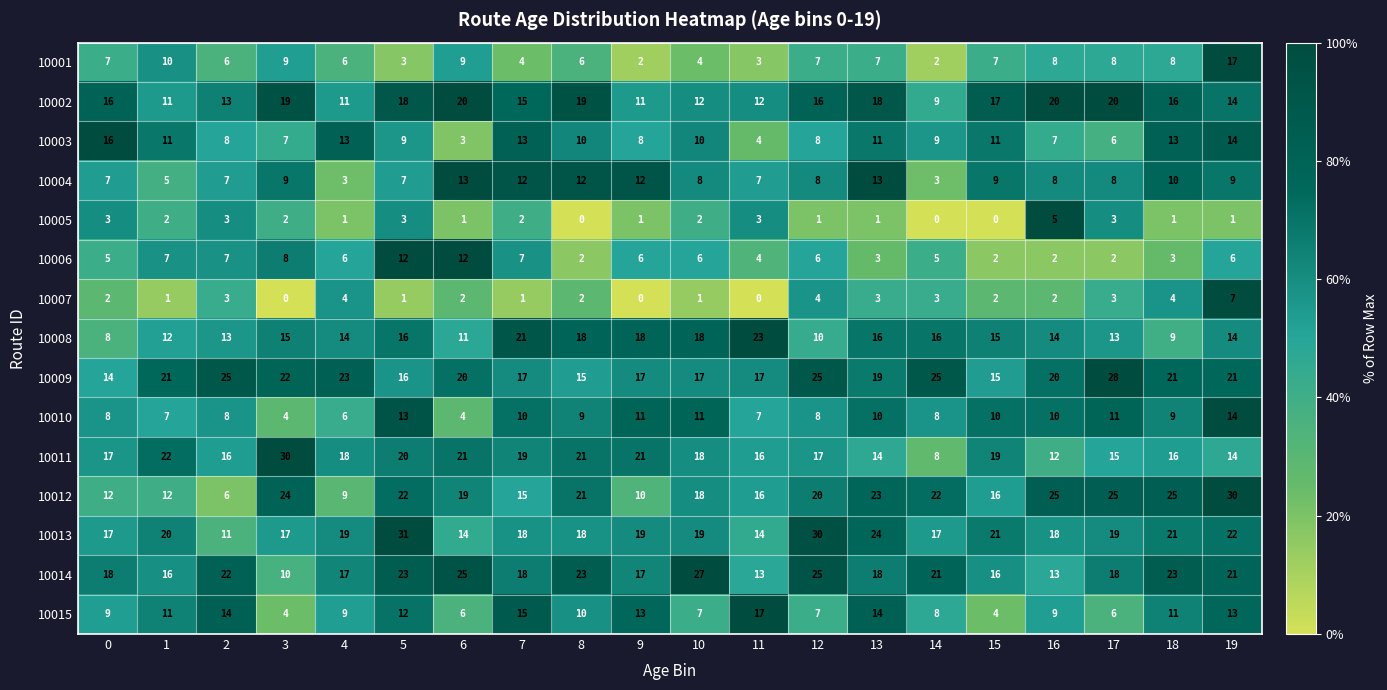

The value of 10003 at 0 is 25. True or false?

False